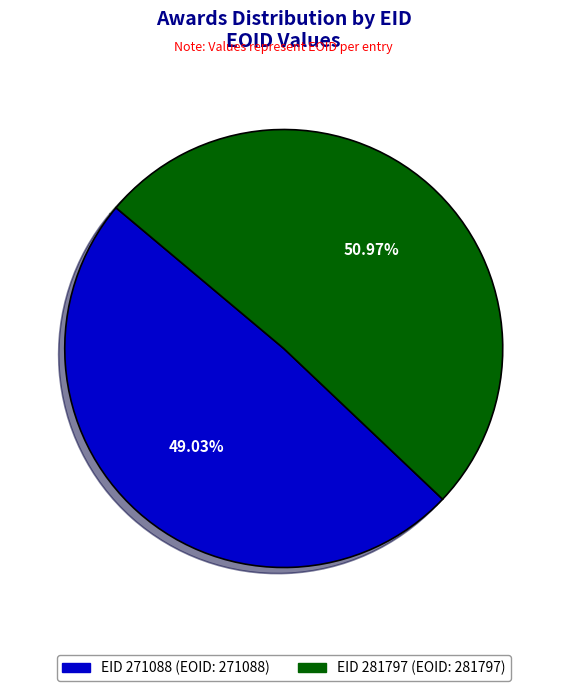

Is the sum of EID 271088 (EOID: 271088) and EID 281797 (EOID: 281797) greater than half?

Yes